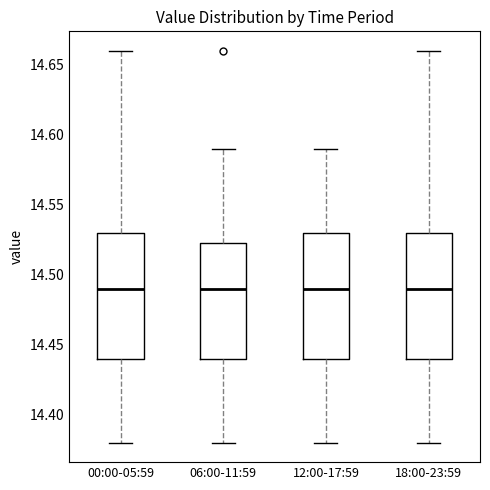

Reading left to right, read every box against the y-axis: the position of its median line, the range the box covers, and the ends of its whiskers. The values are not printed on the chart, so give them approximately, as read against the axis.

00:00-05:59: median 14.490, box 14.440 to 14.530, whiskers 14.380 to 14.660
06:00-11:59: median 14.490, box 14.440 to 14.525, whiskers 14.380 to 14.590
12:00-17:59: median 14.490, box 14.440 to 14.530, whiskers 14.380 to 14.590
18:00-23:59: median 14.490, box 14.440 to 14.530, whiskers 14.380 to 14.660